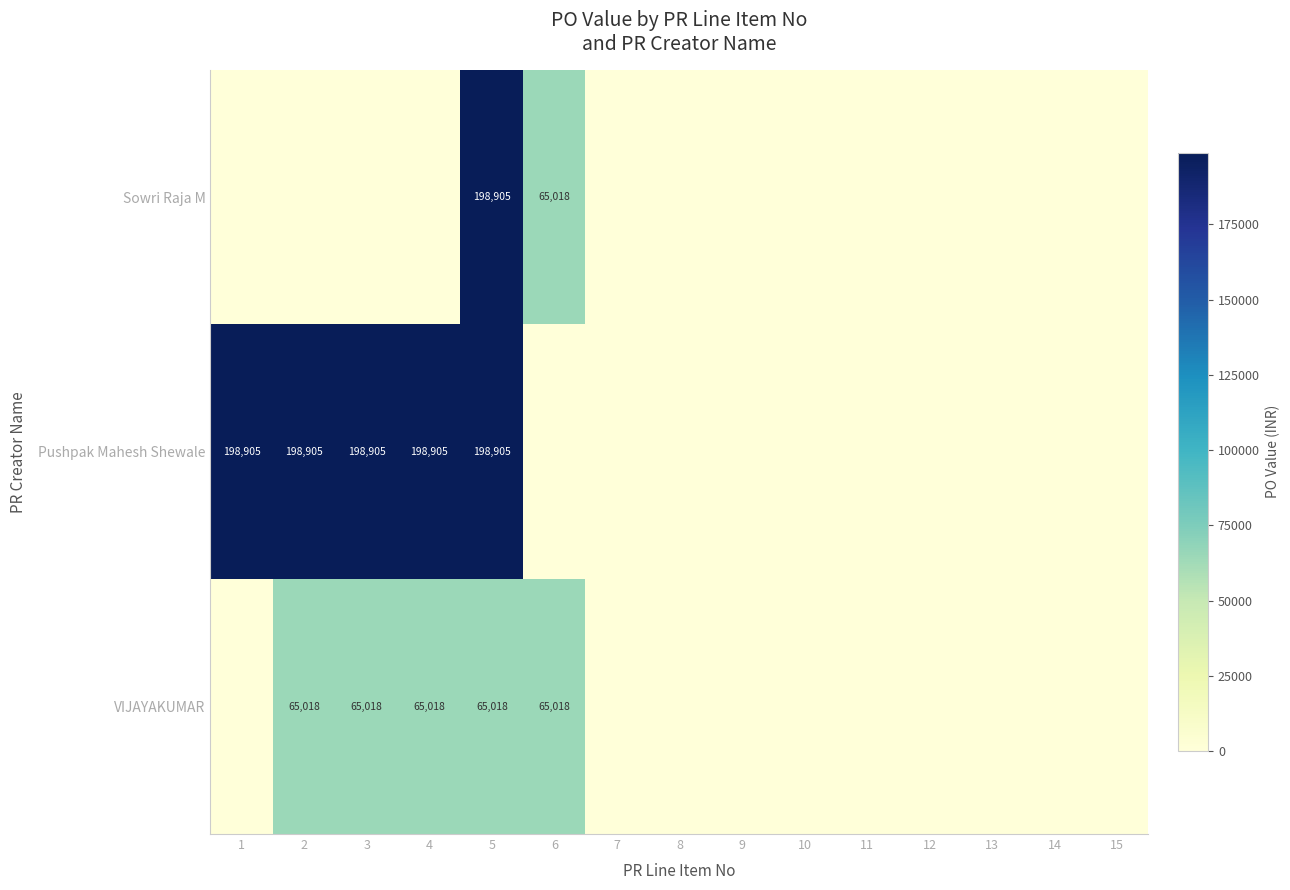

The value of Pushpak Mahesh Shewale at 5 is 198905. True or false?

True